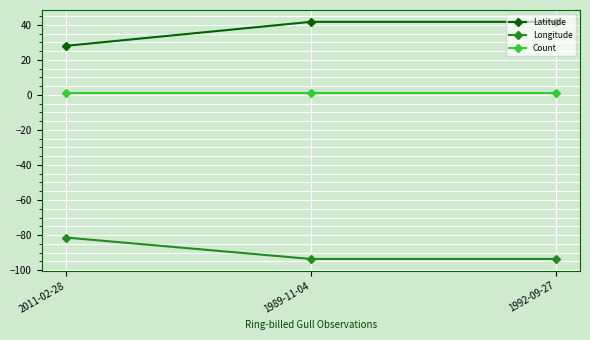

Is the value of Latitude at 1989-11-04 greater than the value of Longitude at 2011-02-28?

Yes